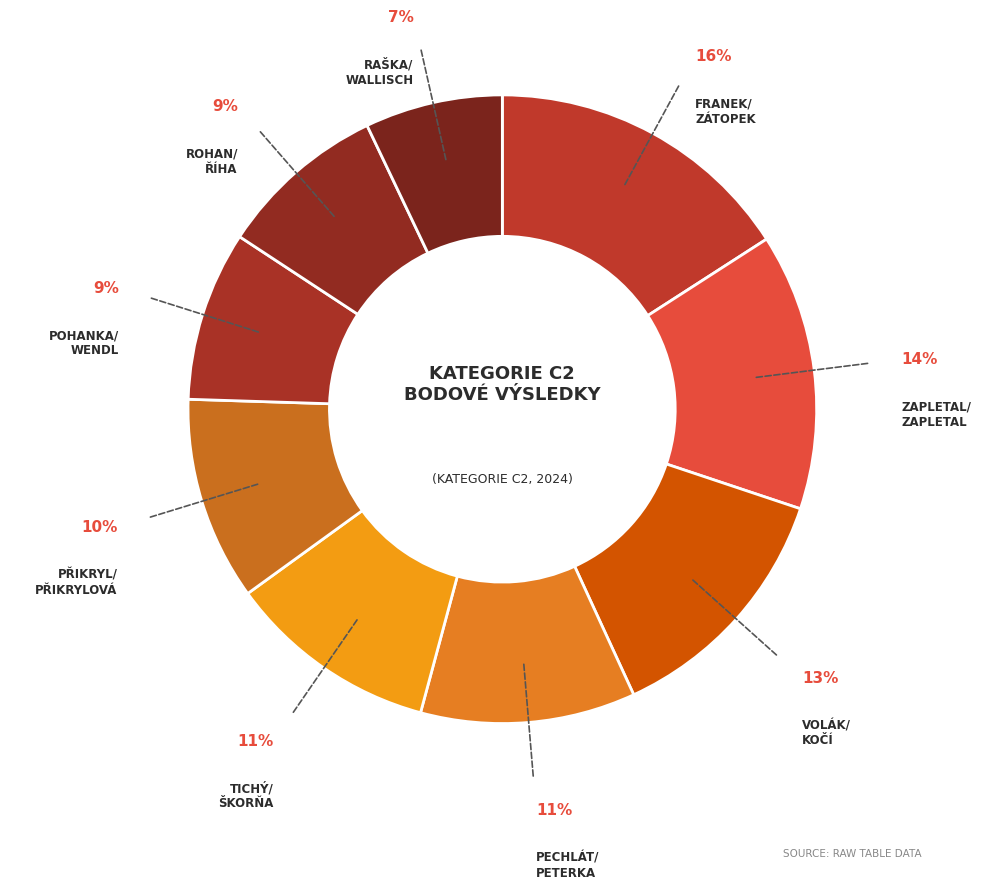

How many segments does this pie chart have?

9